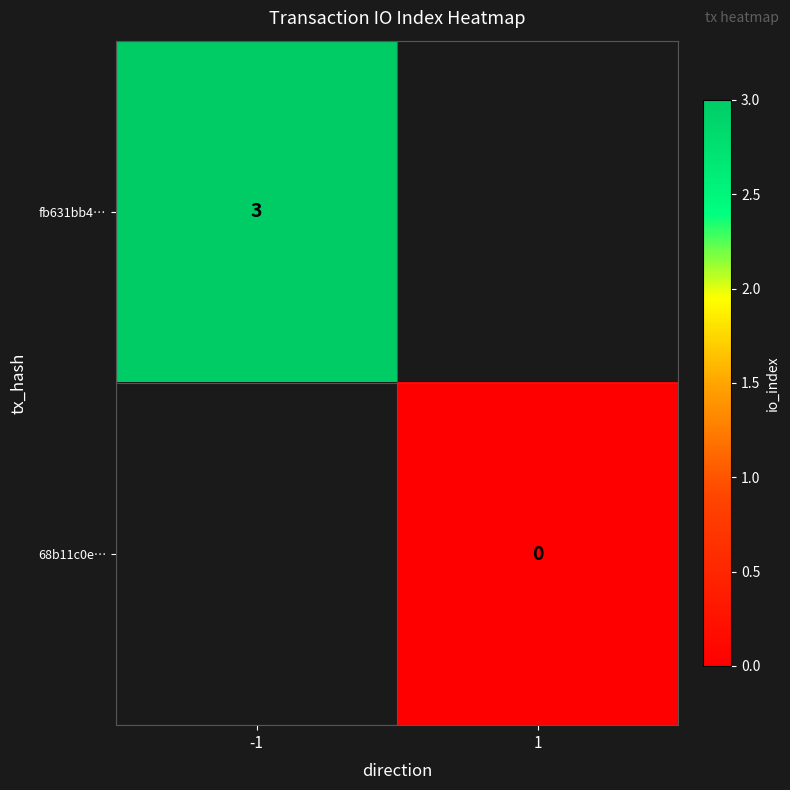

Which label corresponds to the smallest value in the chart?

1